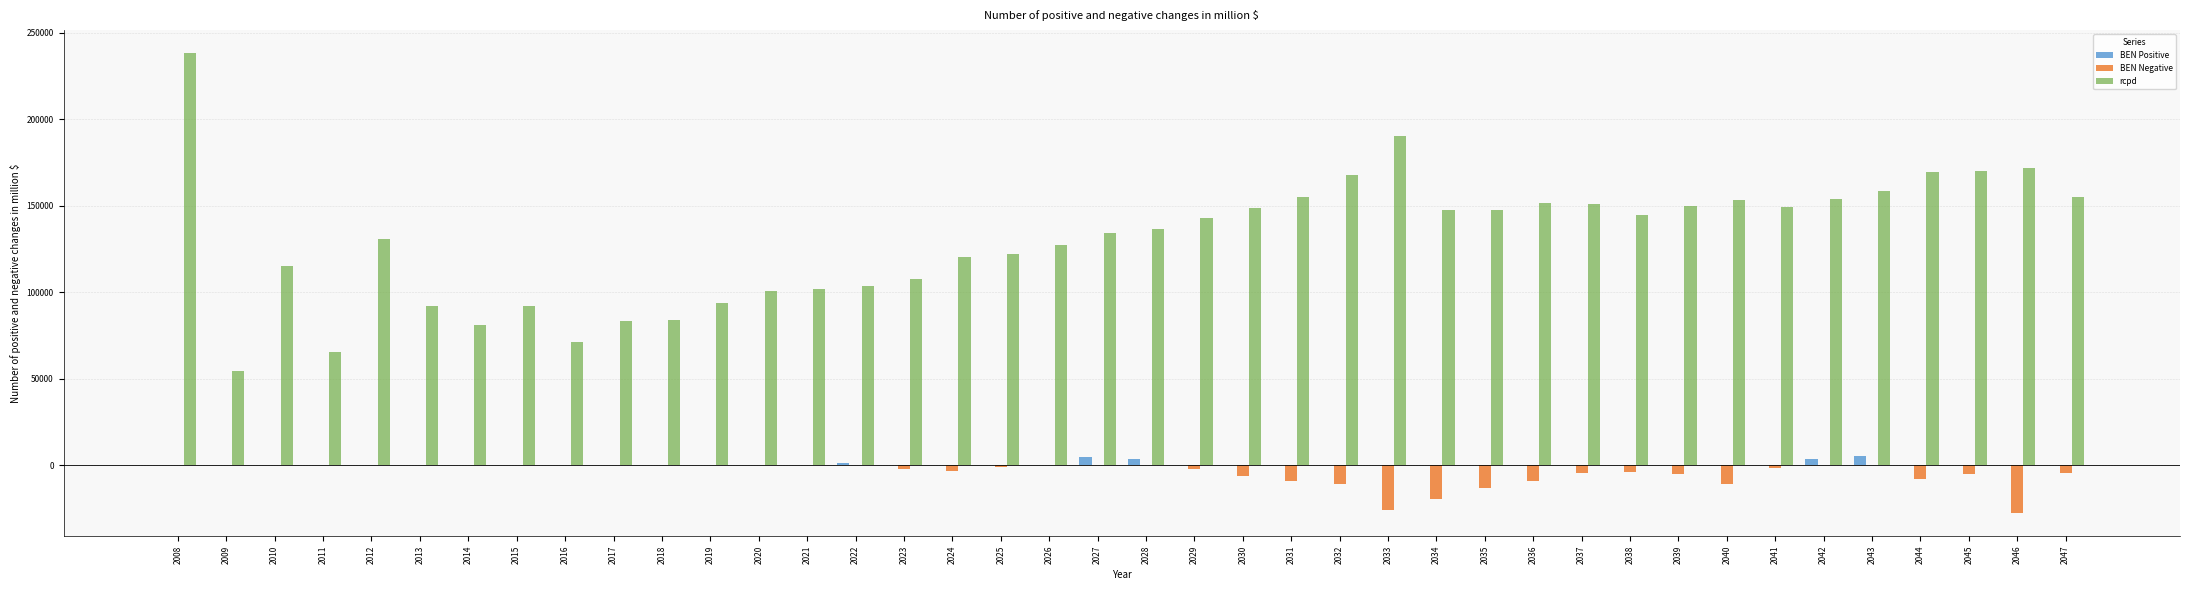

Between 2013 and 2025, which series saw the biggest shift?

rcpd